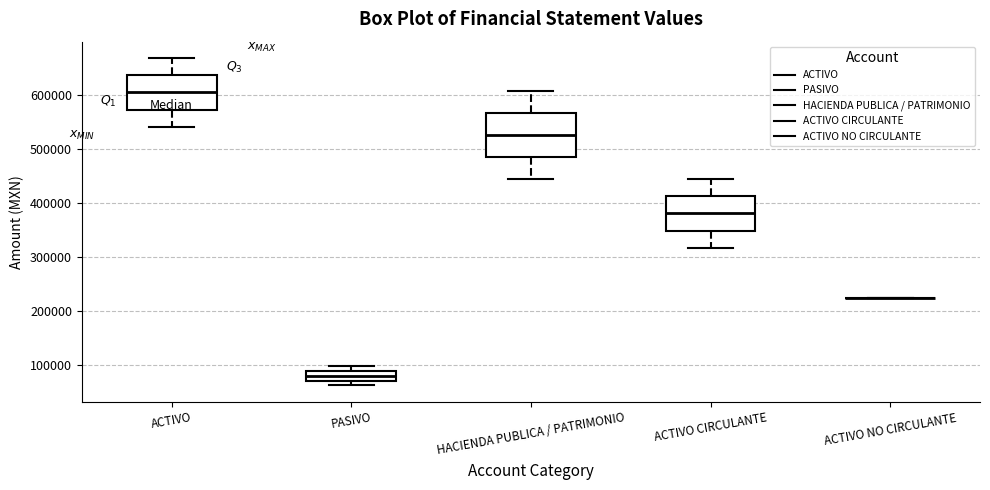

Which box is the tallest, from its lower edge to its upper edge?

HACIENDA PUBLICA / PATRIMONIO